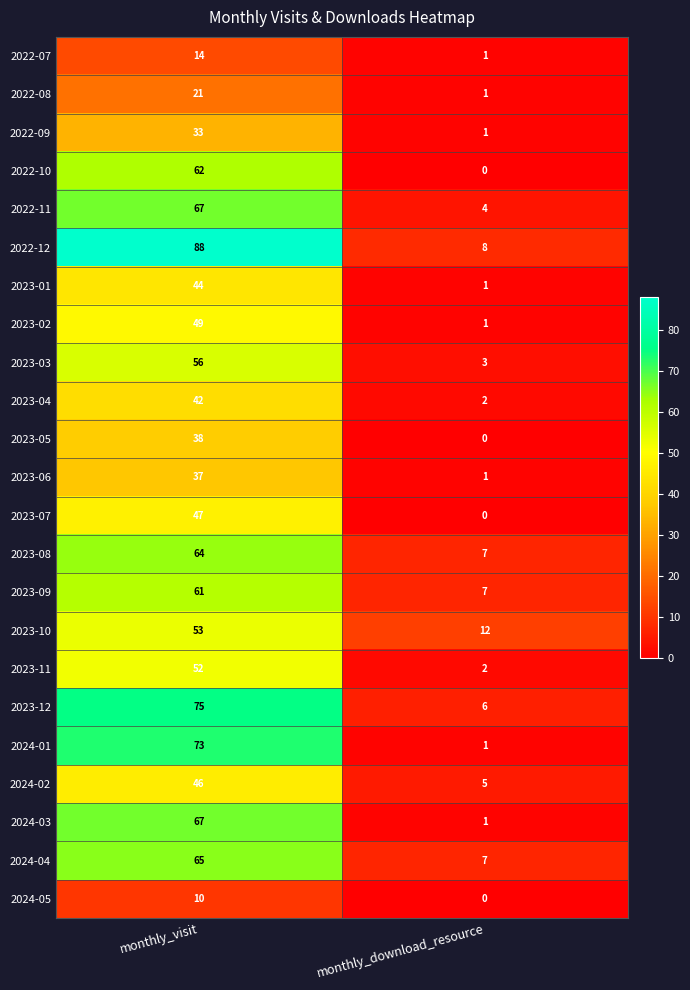

What is the maximum value shown in the chart?

88